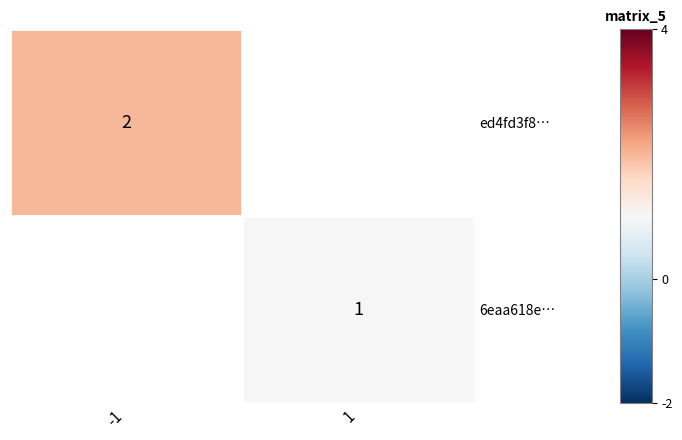

Is the value of 6eaa618e… at 1 greater than the value of ed4fd3f8… at -1?

No